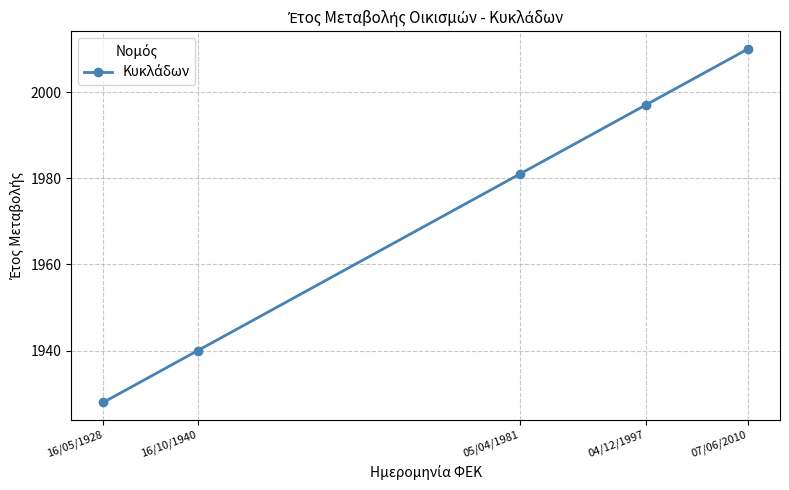

Where is the data nearest to the value 1969?

05/04/1981